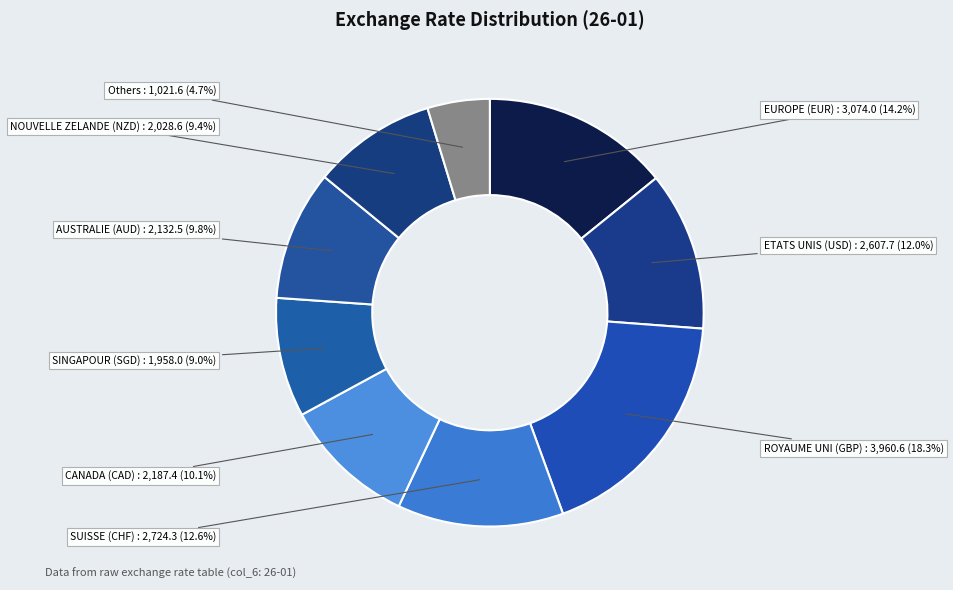

How many segments does this pie chart have?

9